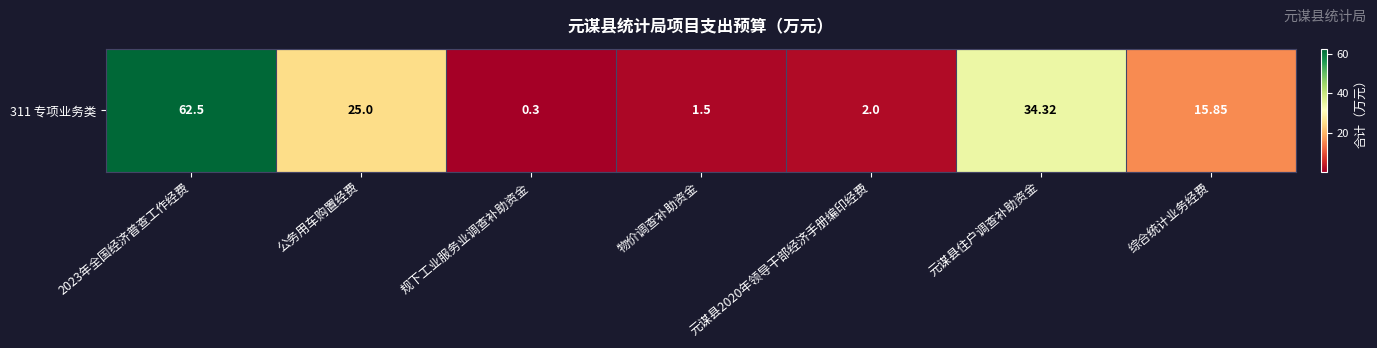

Where is the data nearest to the value 31?

元谋县住户调查补助资金